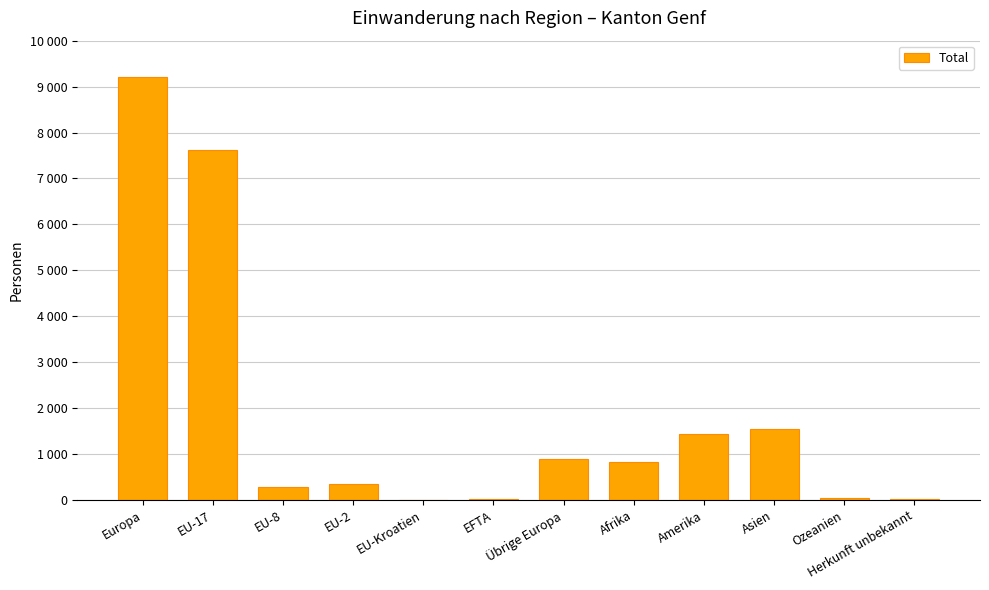

Rank the categories by value from highest to lowest.

Europa, EU-17, Asien, Amerika, Übrige Europa, Afrika, EU-2, EU-8, Ozeanien, Herkunft unbekannt, EFTA, EU-Kroatien